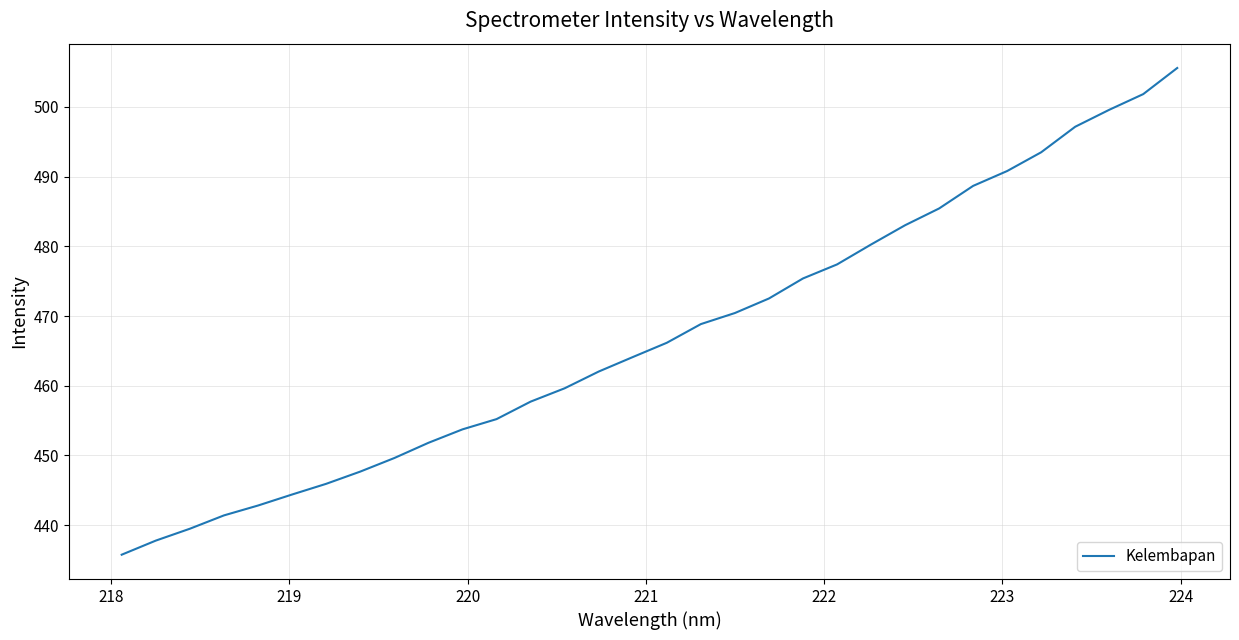

What is the difference between the maximum and minimum values?

69.9